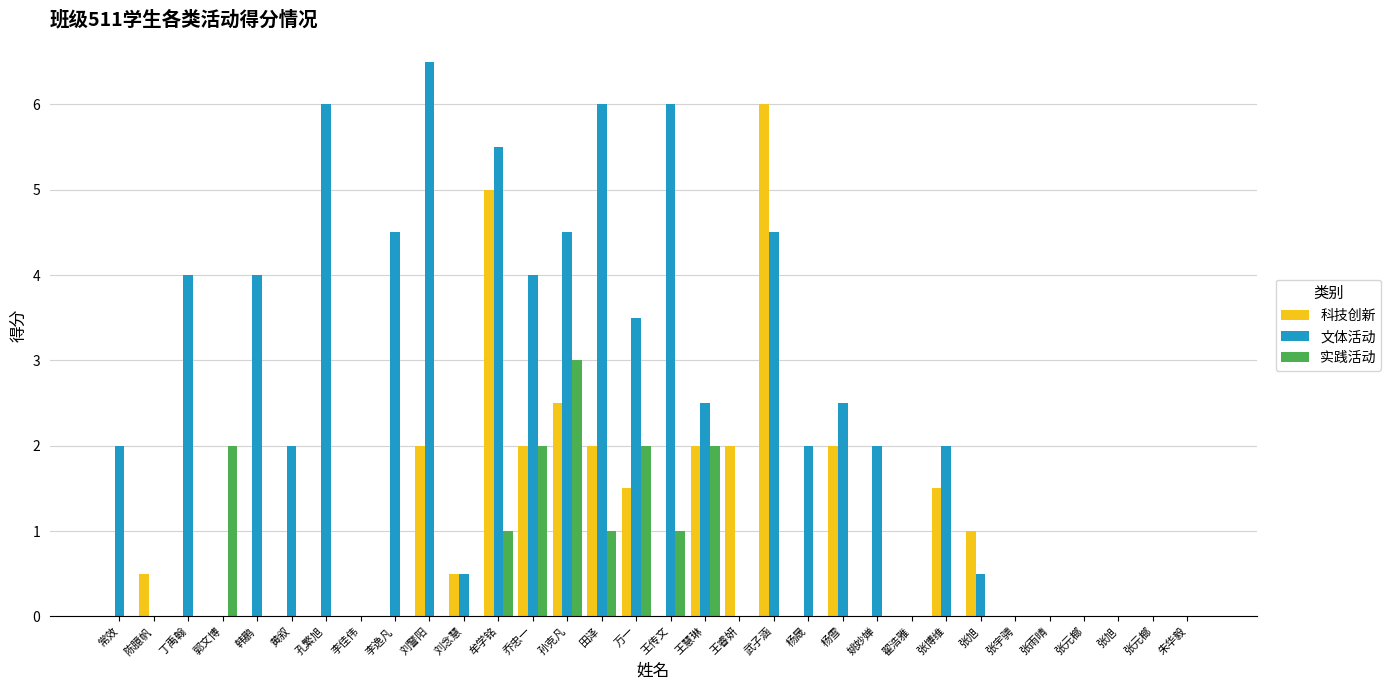

Reading right to left, list all the values displayed in this chart.

科技创新: 朱华毅=0.0	张元榔=0.0	张旭=0.0	张元榔=0.0	张雨晴=0.0	张宇骋=0.0	张旭=1.0	张博维=1.5	翟浩雅=0.0	姚妙婵=0.0	杨雪=2.0	杨晟=0.0	武子涵=6.0	王睿妍=2.0	王慧琳=2.0	王传文=0.0	万一=1.5	田泽=2.0	孙克凡=2.5	乔忠一=2.0	牟学铭=5.0	刘念慧=0.5	刘警阳=2.0	李逸凡=0.0	李佳伟=0.0	孔繁旭=0.0	黄叙=0.0	韩鹏=0.0	郭文博=0.0	丁禹翰=0.0	陈臆帆=0.5	常效=0.0
文体活动: 朱华毅=0.0	张元榔=0.0	张旭=0.0	张元榔=0.0	张雨晴=0.0	张宇骋=0.0	张旭=0.5	张博维=2.0	翟浩雅=0.0	姚妙婵=2.0	杨雪=2.5	杨晟=2.0	武子涵=4.5	王睿妍=0.0	王慧琳=2.5	王传文=6.0	万一=3.5	田泽=6.0	孙克凡=4.5	乔忠一=4.0	牟学铭=5.5	刘念慧=0.5	刘警阳=6.5	李逸凡=4.5	李佳伟=0.0	孔繁旭=6.0	黄叙=2.0	韩鹏=4.0	郭文博=0.0	丁禹翰=4.0	陈臆帆=0.0	常效=2.0
实践活动: 朱华毅=0.0	张元榔=0.0	张旭=0.0	张元榔=0.0	张雨晴=0.0	张宇骋=0.0	张旭=0.0	张博维=0.0	翟浩雅=0.0	姚妙婵=0.0	杨雪=0.0	杨晟=0.0	武子涵=0.0	王睿妍=0.0	王慧琳=2.0	王传文=1.0	万一=2.0	田泽=1.0	孙克凡=3.0	乔忠一=2.0	牟学铭=1.0	刘念慧=0.0	刘警阳=0.0	李逸凡=0.0	李佳伟=0.0	孔繁旭=0.0	黄叙=0.0	韩鹏=0.0	郭文博=2.0	丁禹翰=0.0	陈臆帆=0.0	常效=0.0